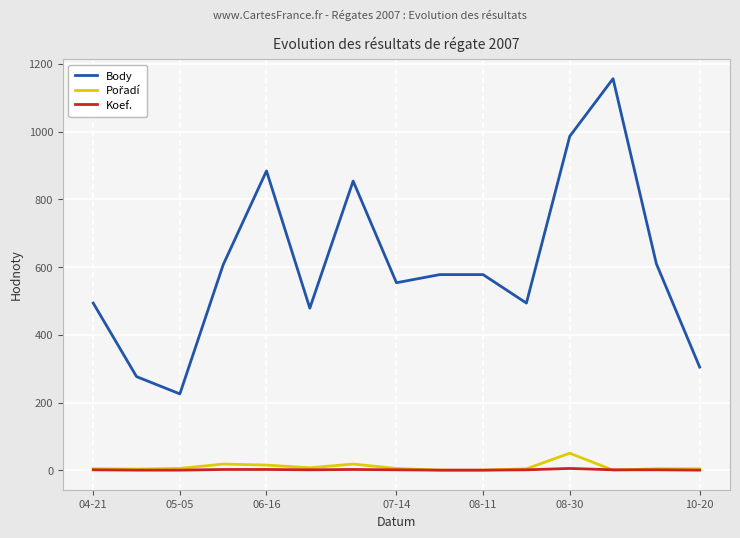

How many interior local valleys does the Body series have?

4